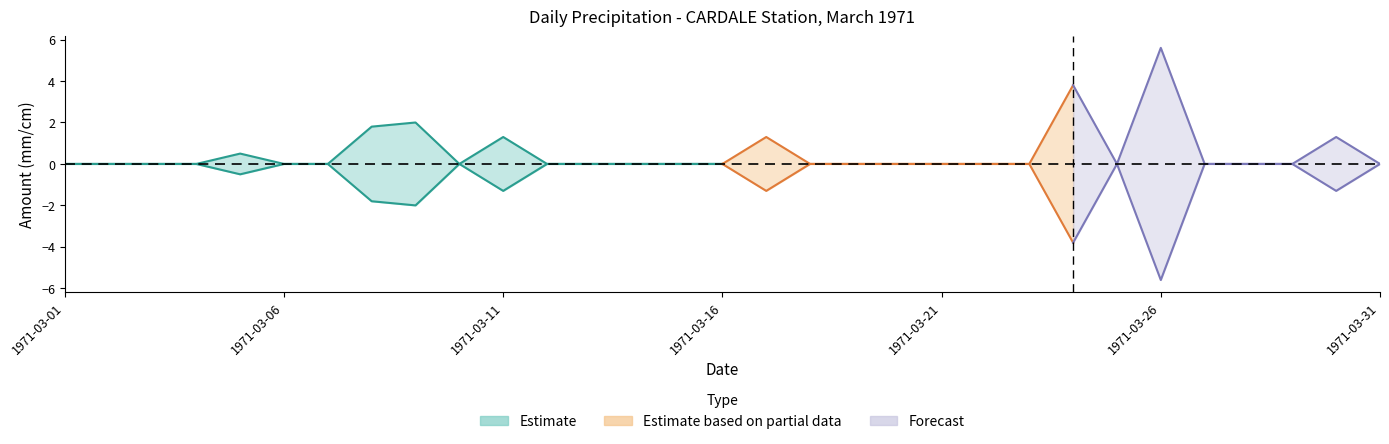

Reading left to right, extract all data points from this chart.

Total Snow (cm): 0.0	0.0	0.0	0.0	0.5	0.0	0.0	1.8	2.0	0.0	1.3	0.0	0.0	0.0	0.0	0.0	1.3	0.0	0.0	0.0	0.0	0.0	0.0	3.8	0.0	5.6	0.0	0.0	0.0	1.3	0.0
Total Precip (mm): 0.0	0.0	0.0	0.0	0.5	0.0	0.0	1.8	2.0	0.0	1.3	0.0	0.0	0.0	0.0	0.0	1.3	0.0	0.0	0.0	0.0	0.0	0.0	3.8	0.0	5.6	0.0	0.0	0.0	1.3	0.0